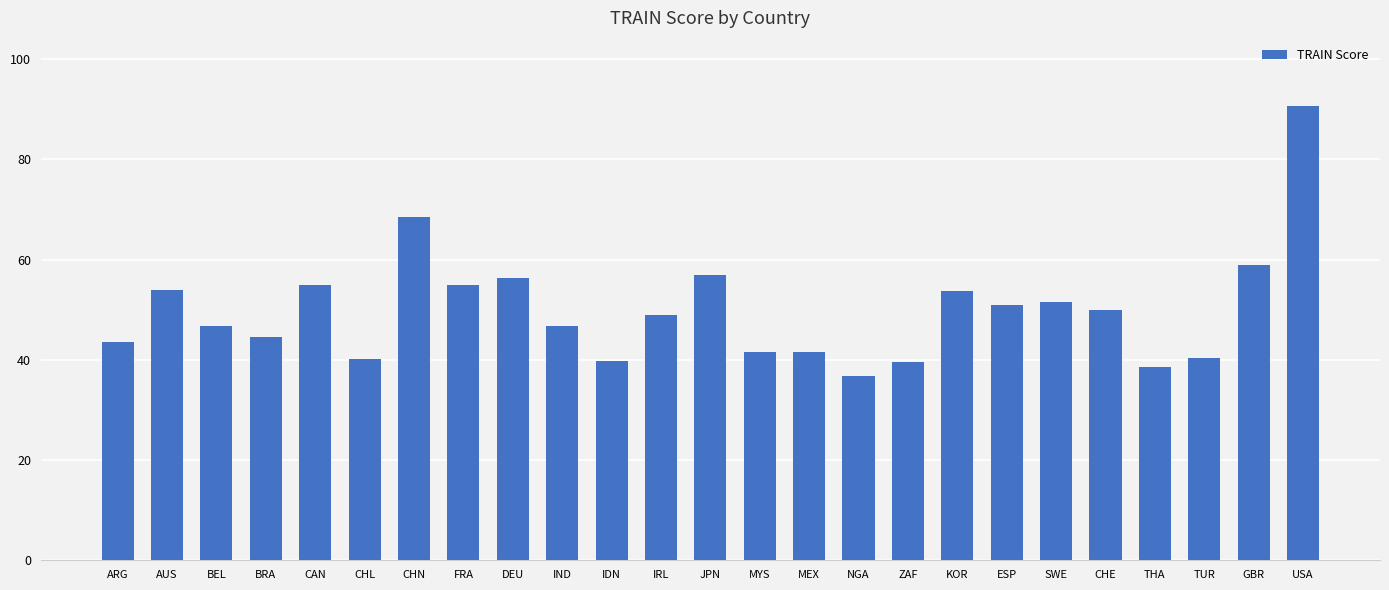

Are the bars grouped side by side (vs. stacked)?

No